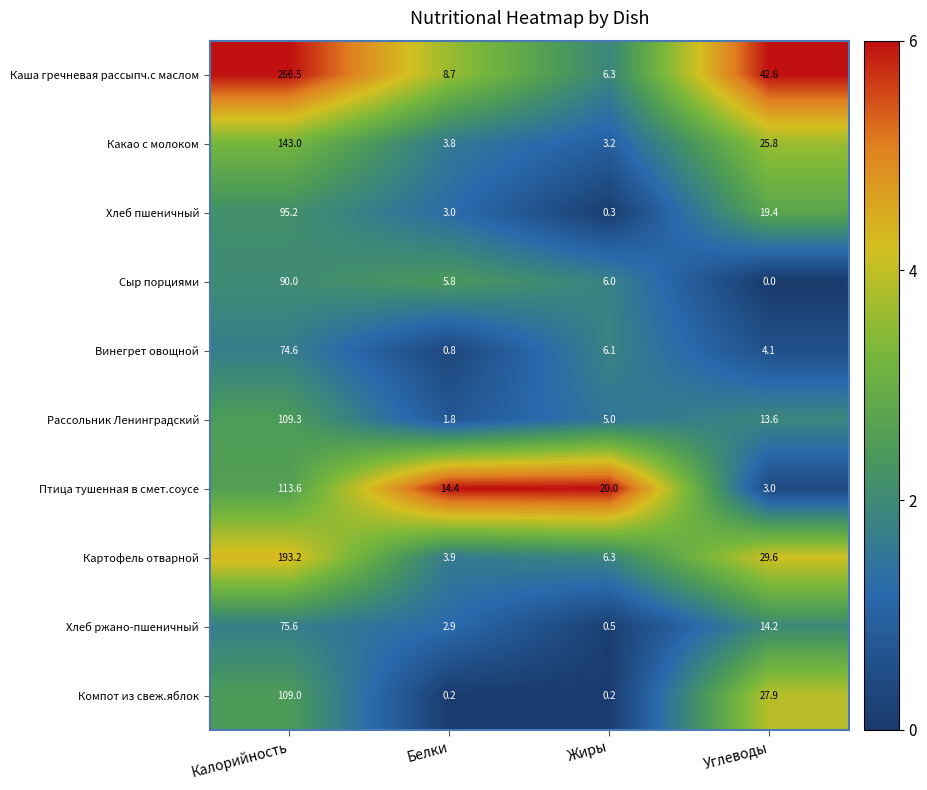

The Каша гречневая рассыпч.с маслом series shows 59.0 at Углеводы. True or false?

False